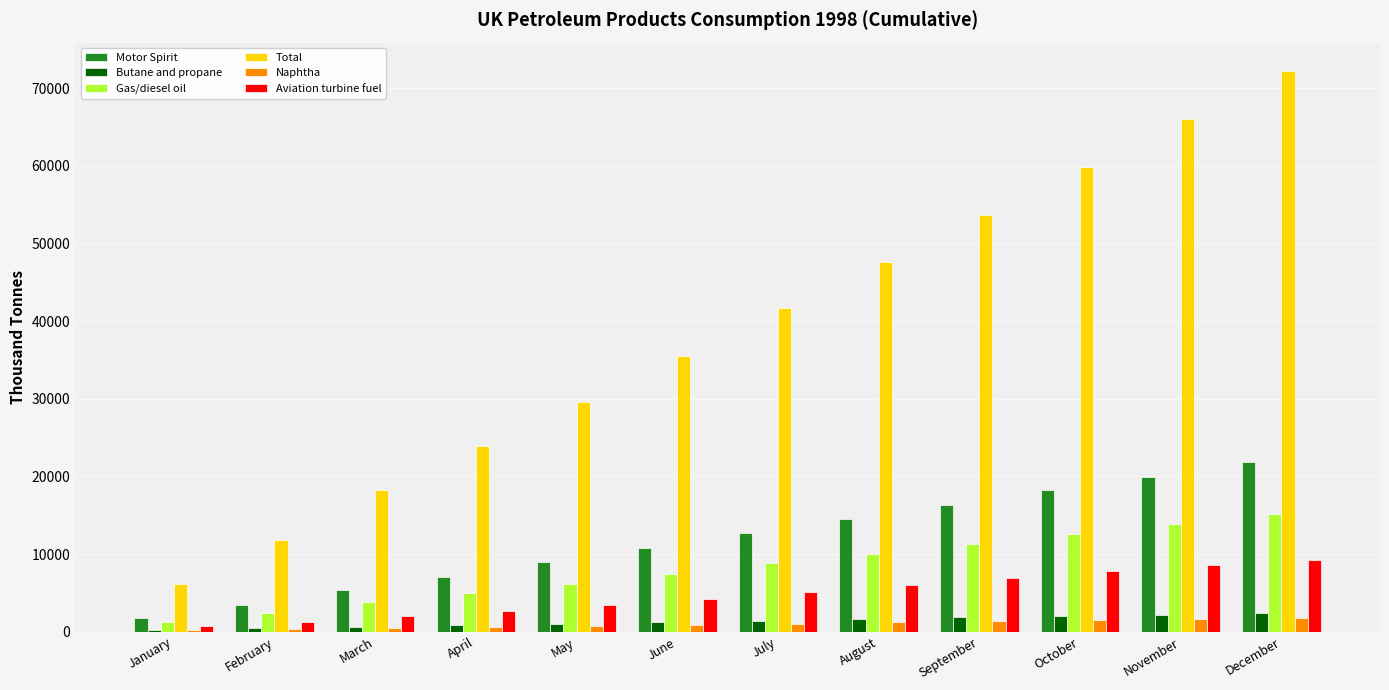

Between June and October, which series saw the biggest shift?

Total